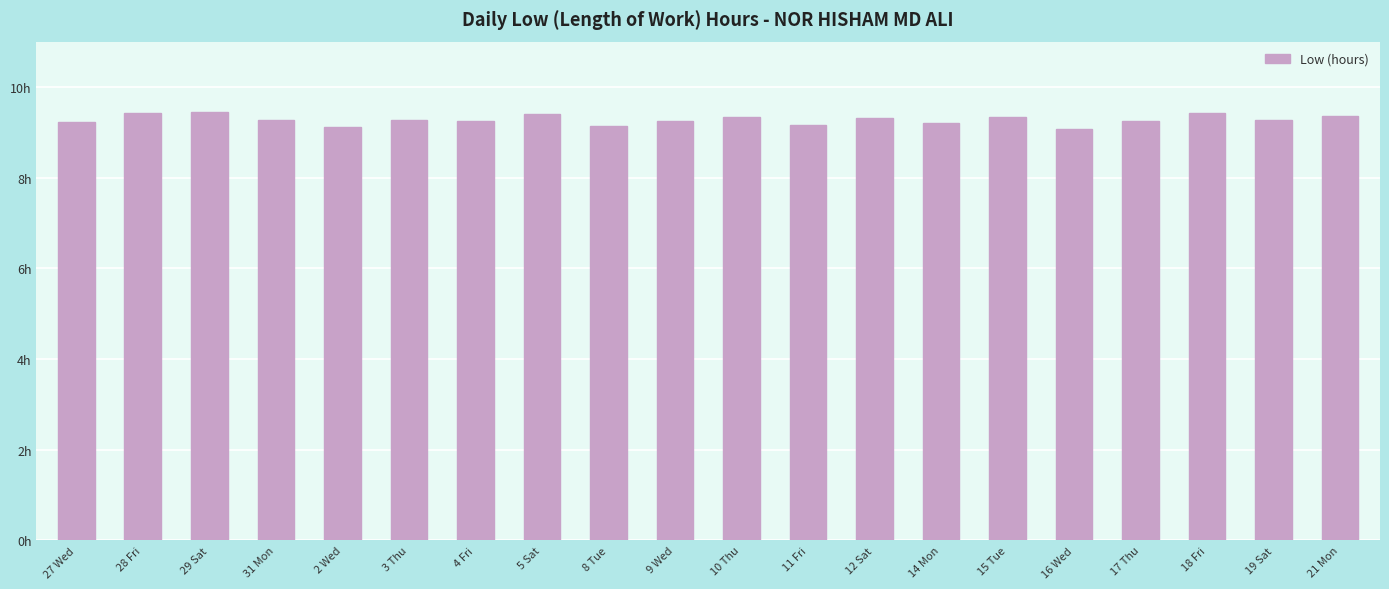

List the labels in order of value, smallest first.

16 Wed, 2 Wed, 8 Tue, 11 Fri, 14 Mon, 27 Wed, 9 Wed, 4 Fri, 17 Thu, 3 Thu, 31 Mon, 19 Sat, 12 Sat, 10 Thu, 15 Tue, 21 Mon, 5 Sat, 28 Fri, 18 Fri, 29 Sat